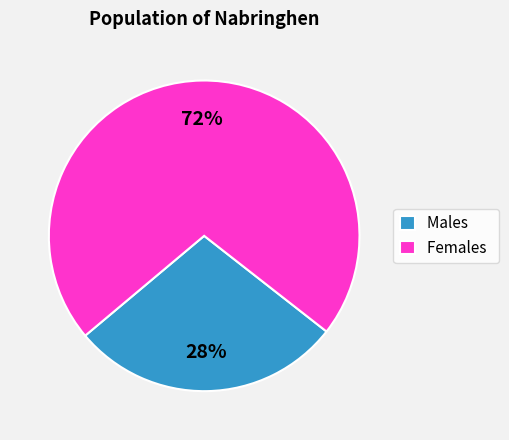

Is it true that Males is 21% of the pie?

False